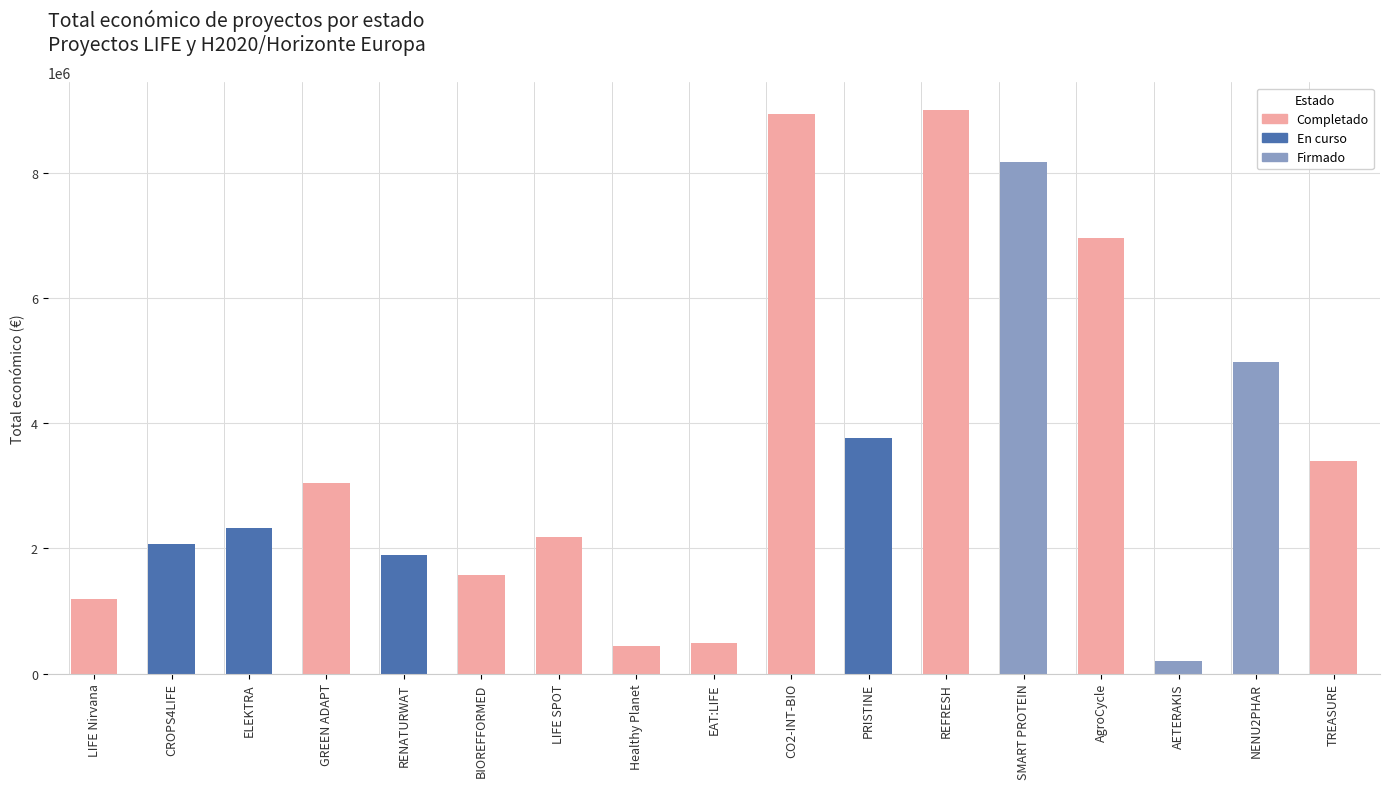

What is the sum of all Total económico values?

60641061